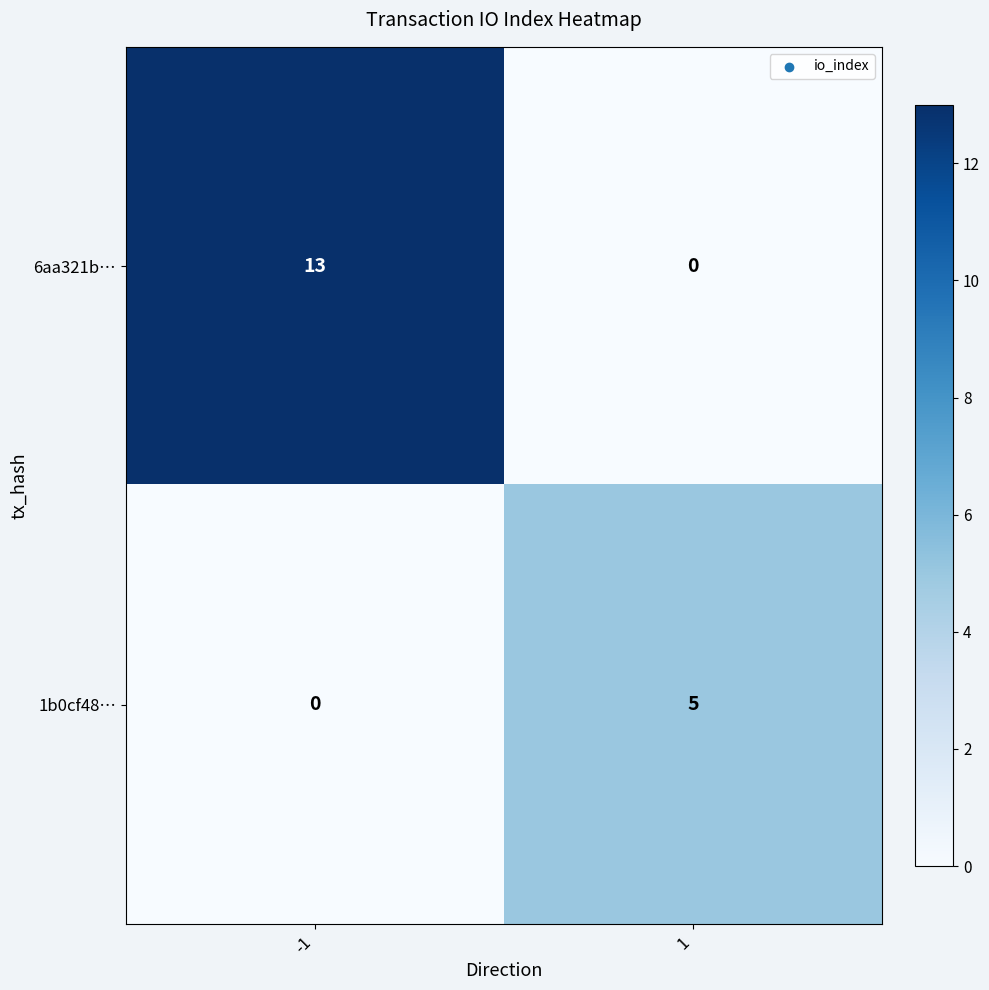

The value of 6aa321b… at 1 is -8. True or false?

False